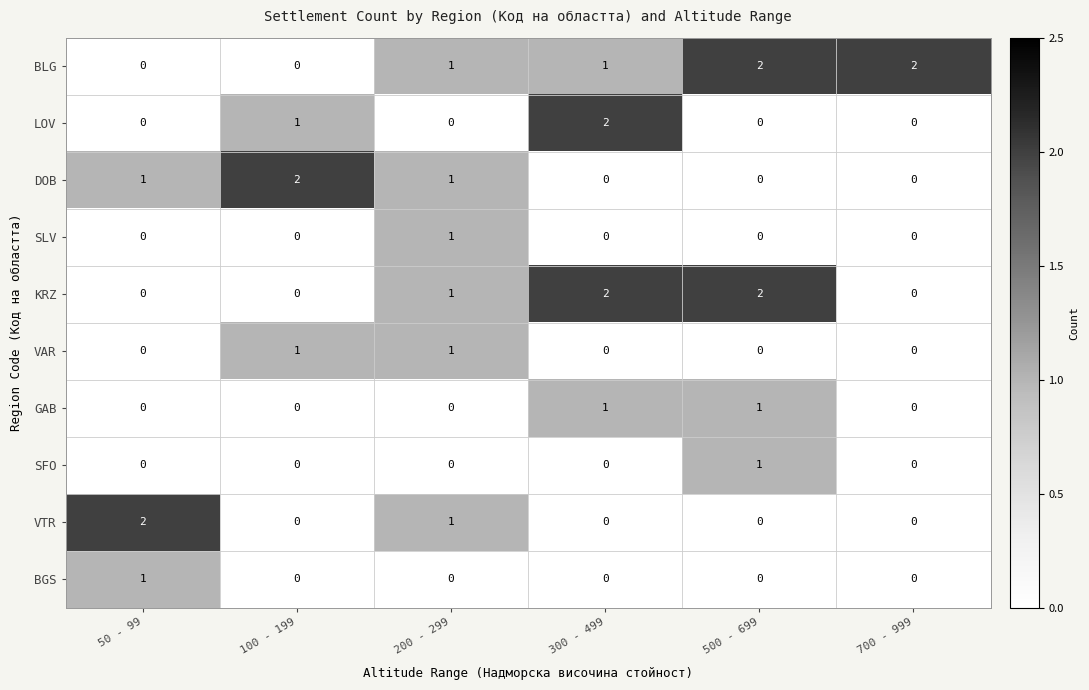

True or false: LOV has a value of 0 at 50 - 99.

True